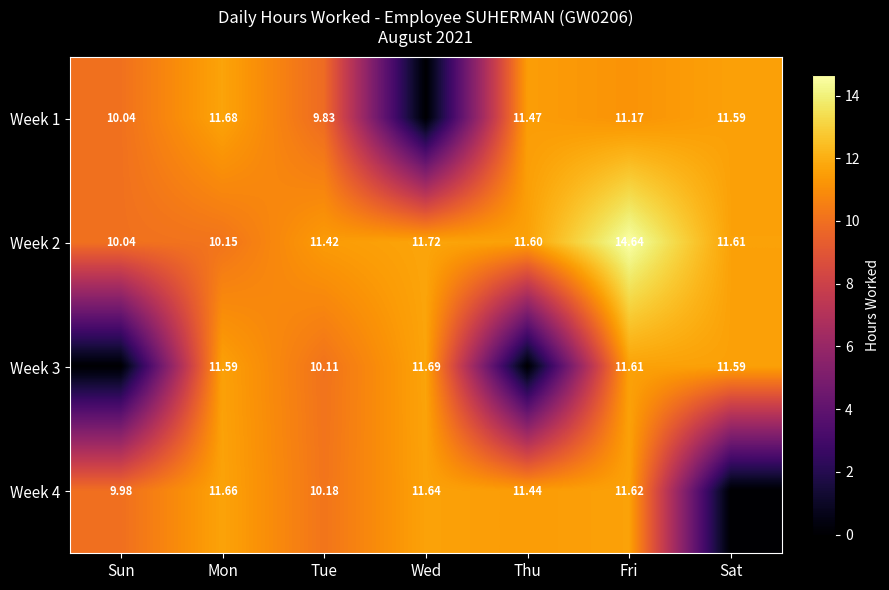

At which label is Week 2 closest to 12?

Wed